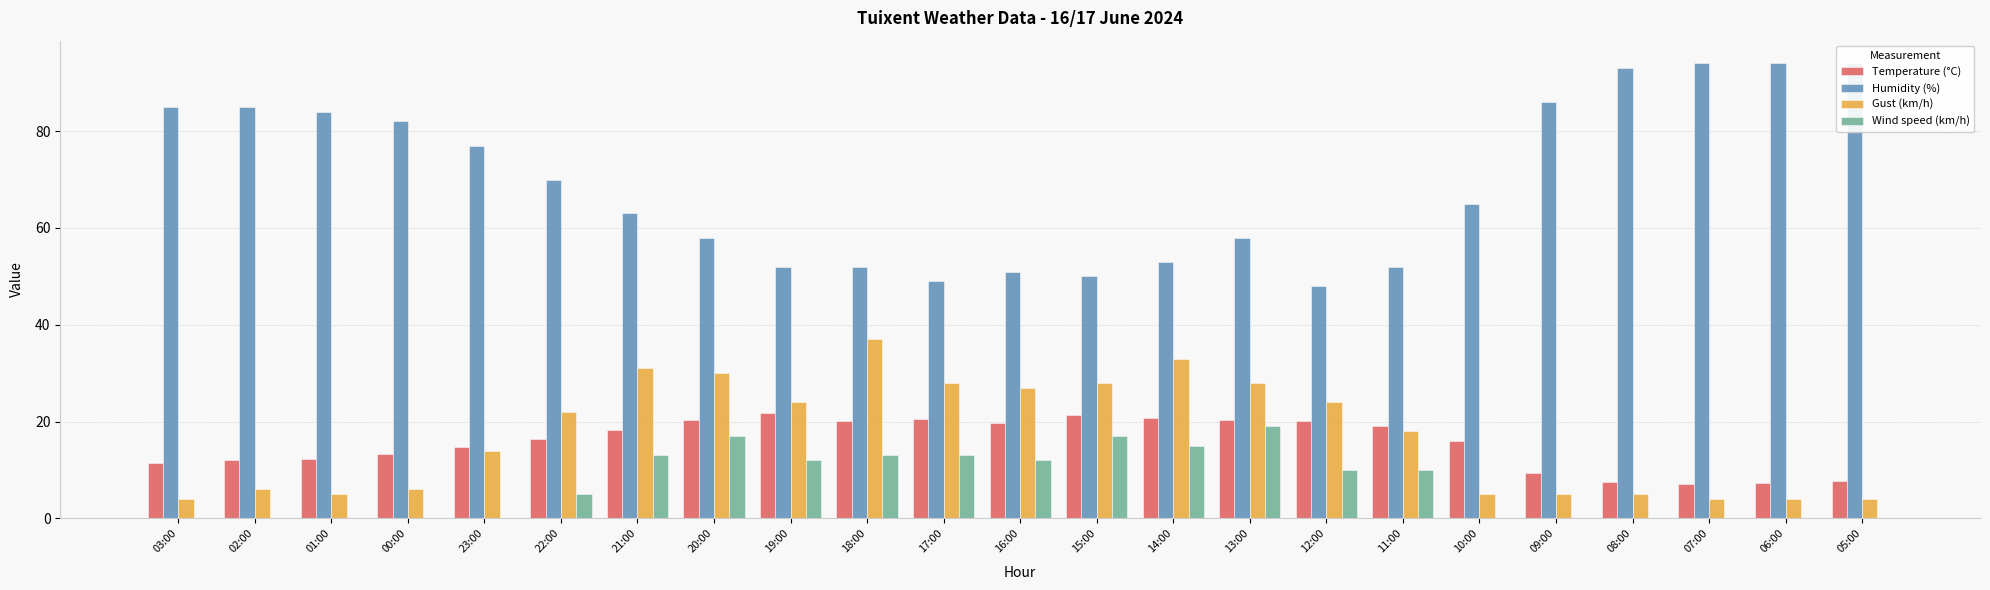

What are all the series names shown in the legend?

Temperature (°C), Humidity (%), Gust (km/h), Wind speed (km/h)